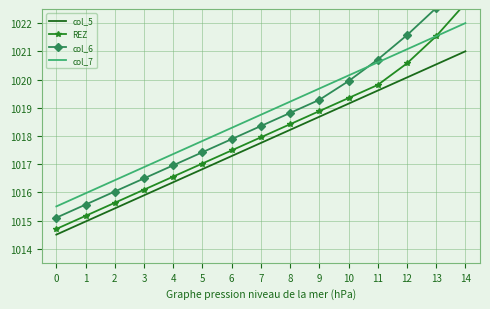

What is the maximum value for col_7?

1022.0